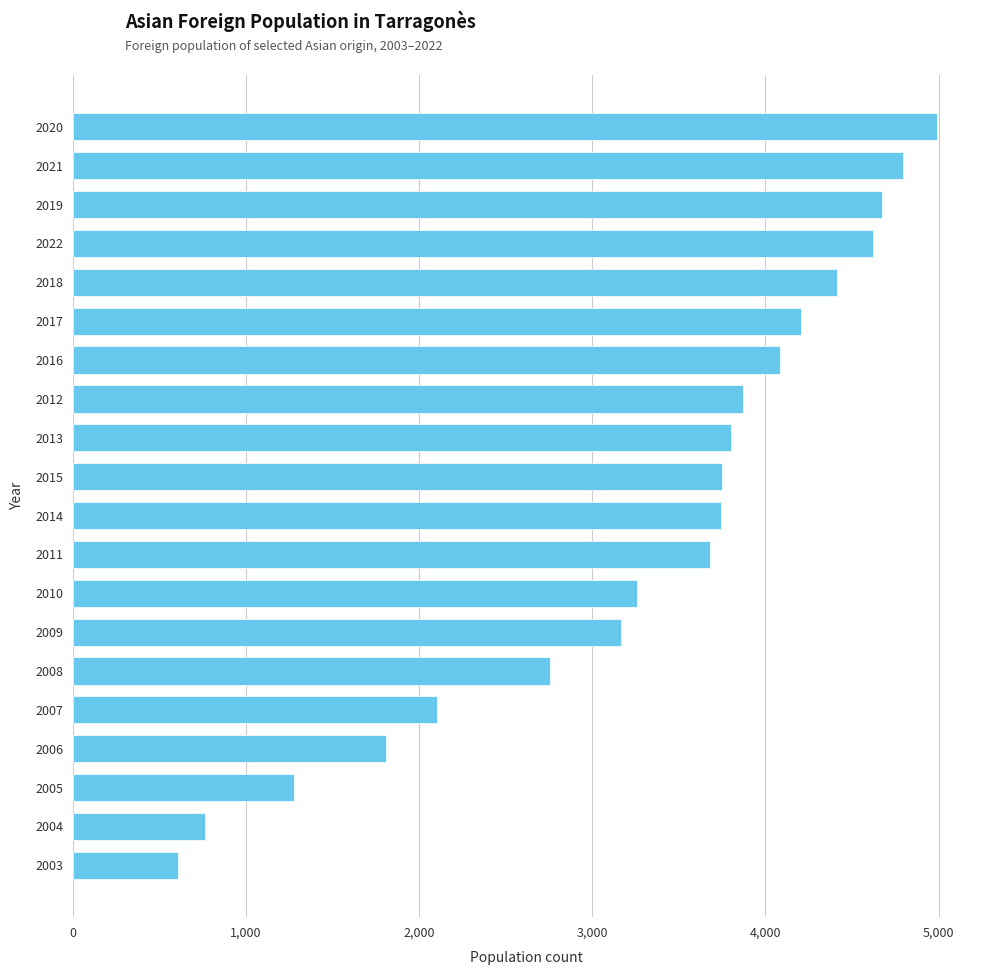

What is the minimum value shown in the chart?

607